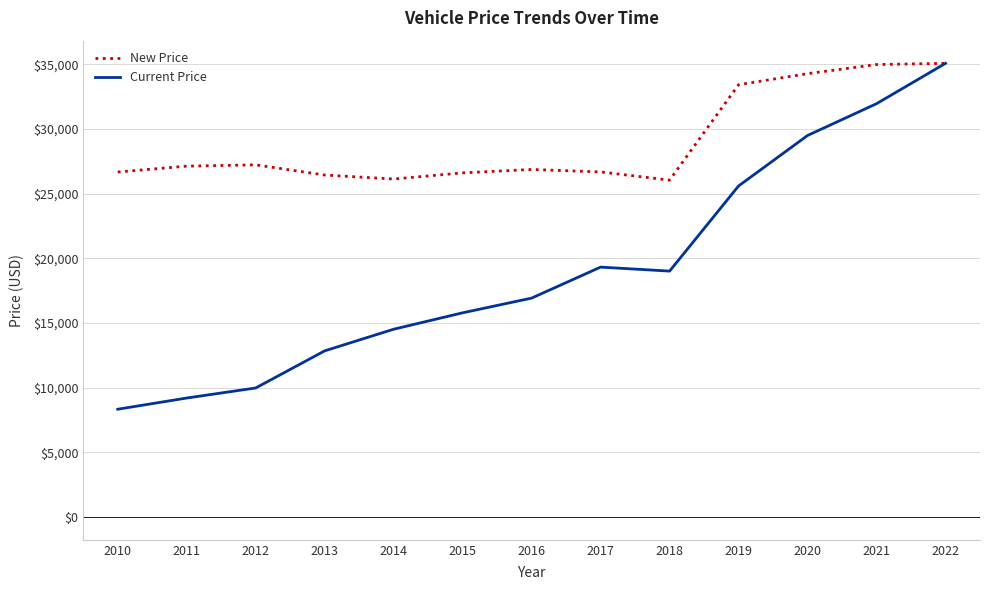

The value of Current Price at 2017 is 6493. True or false?

False